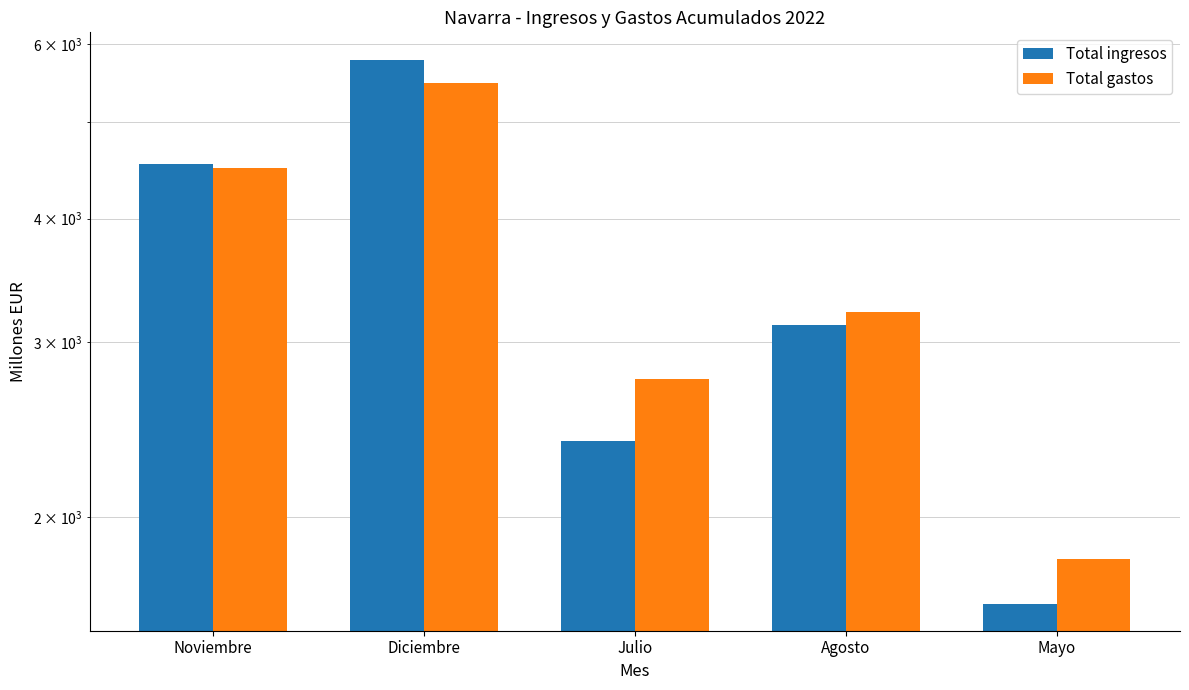

At which label is Total gastos closest to 3645?

Agosto